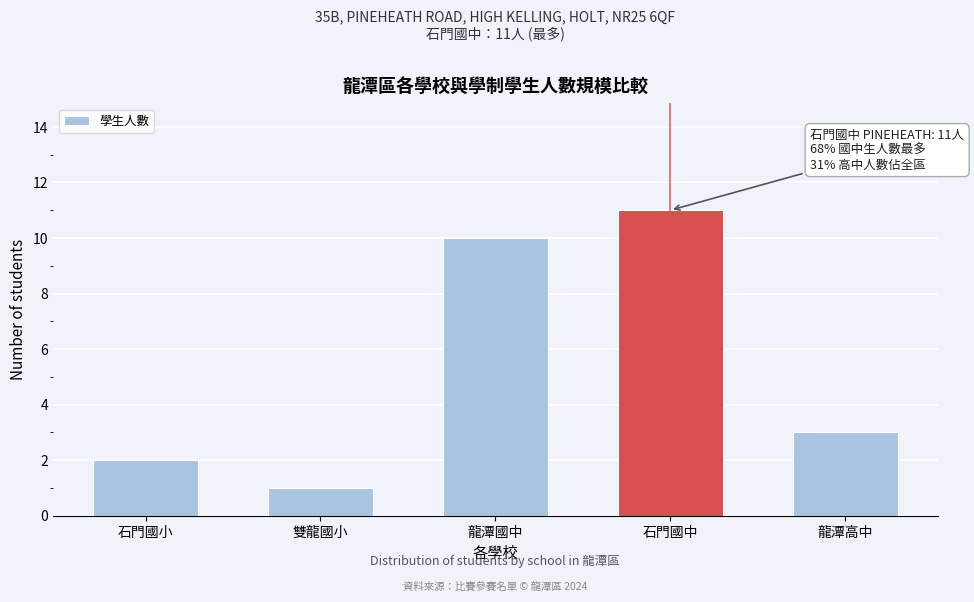

Reading right to left, extract all data points from this chart.

龍潭高中=3	石門國中=11	龍潭國中=10	雙龍國小=1	石門國小=2